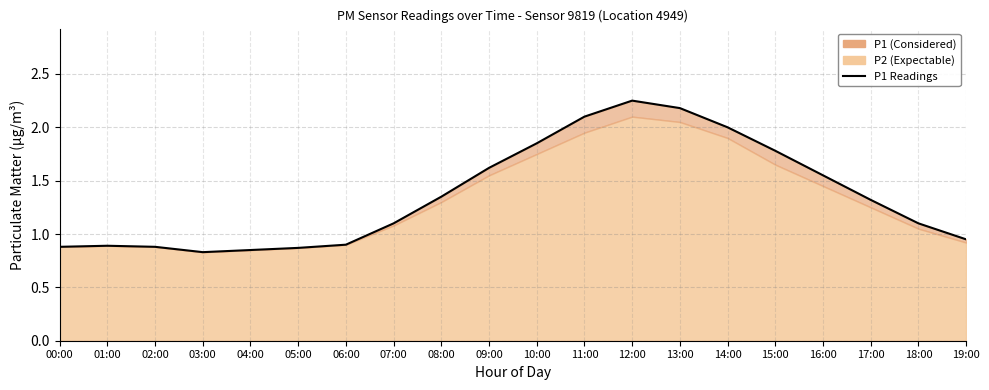

Which has a higher value, 04:00 or 00:00?

00:00